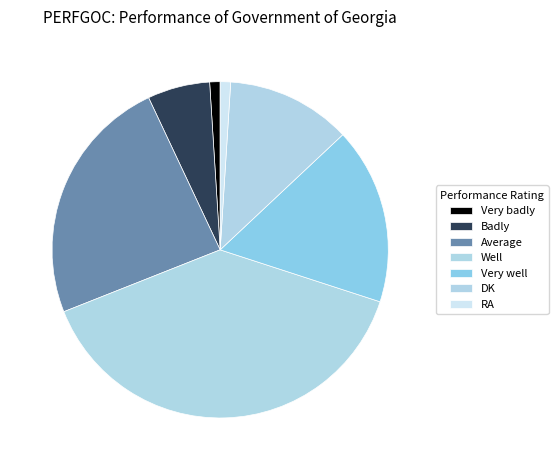

How many segments does this pie chart have?

7